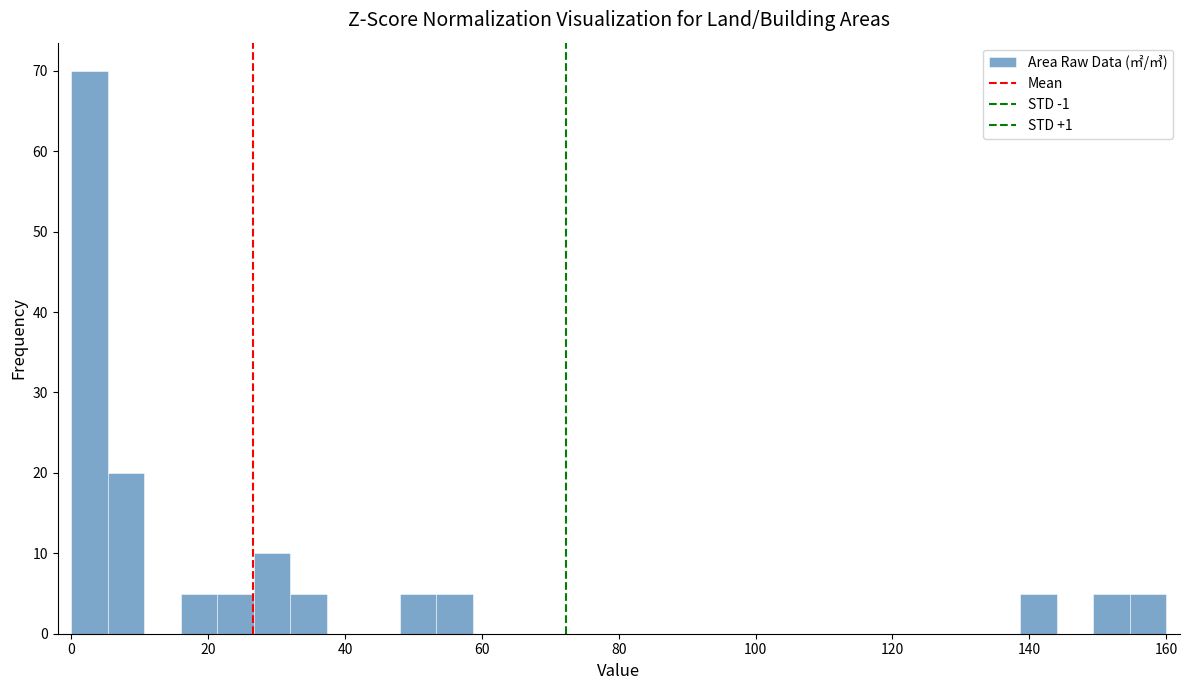

Read against the x-axis, roughly where is the centre of the tallest bar?

2